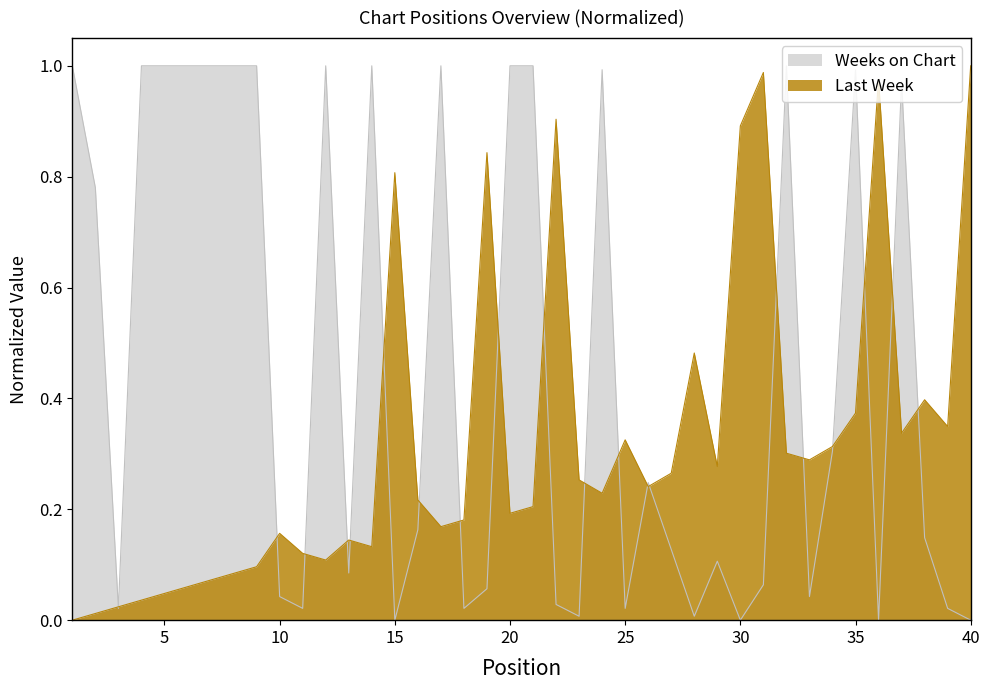

How many intersections are there between Last Week and Weeks on Chart?

21